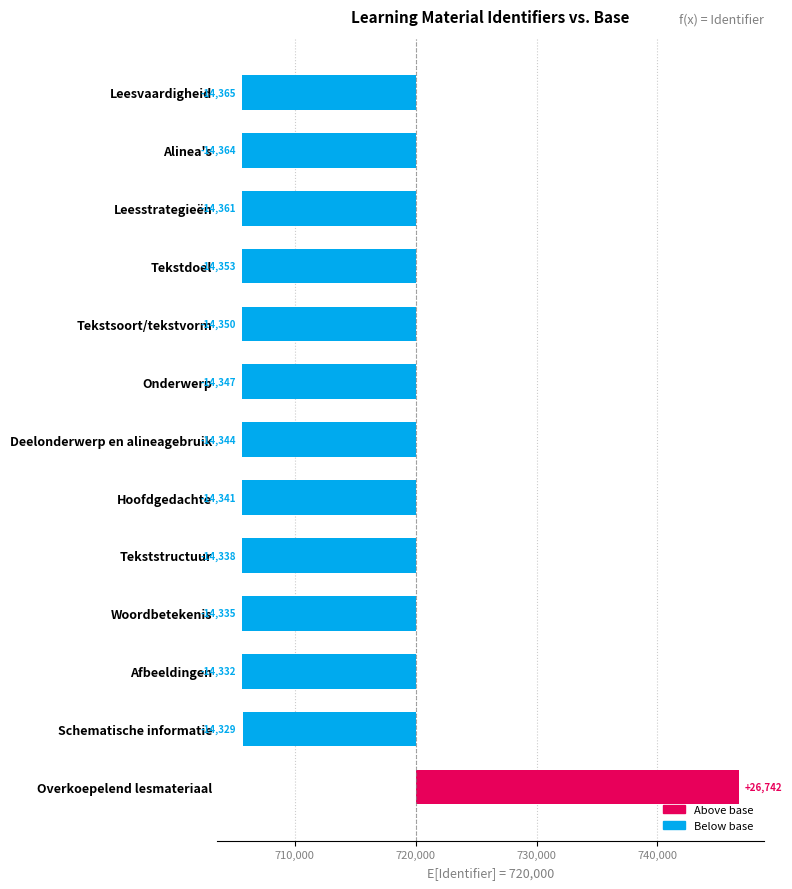

What is the change in value from Leesstrategieën to Deelonderwerp en alineagebruik?

+17